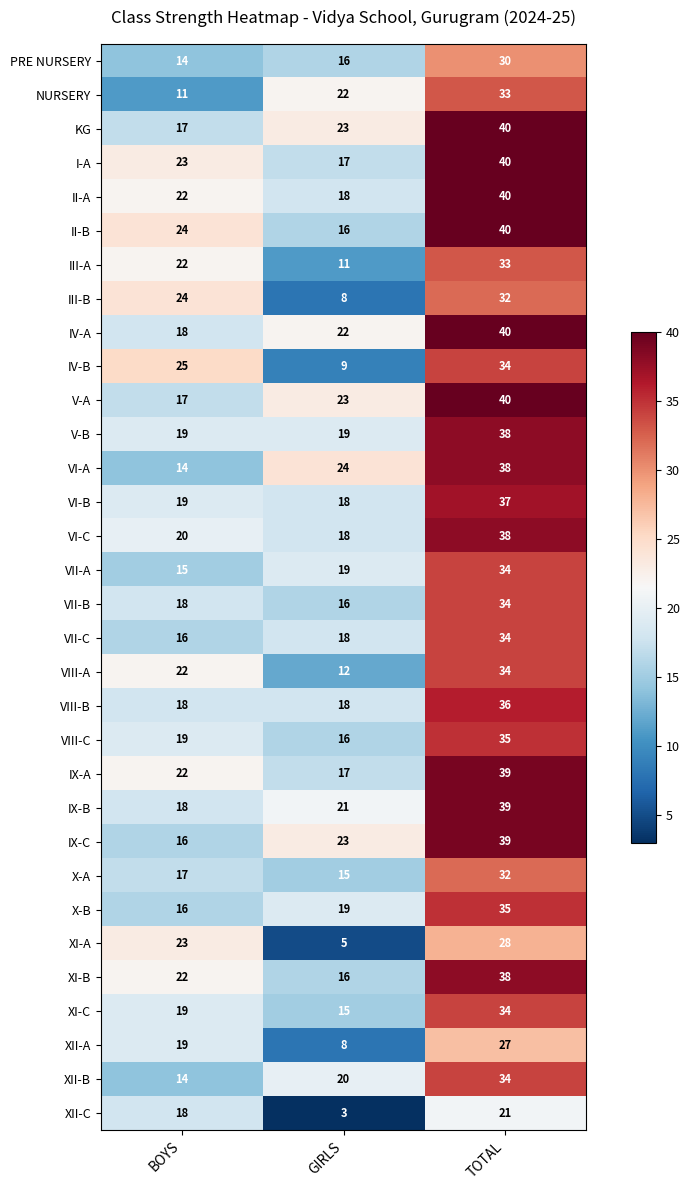

At which label does XI-A reach its peak?

TOTAL